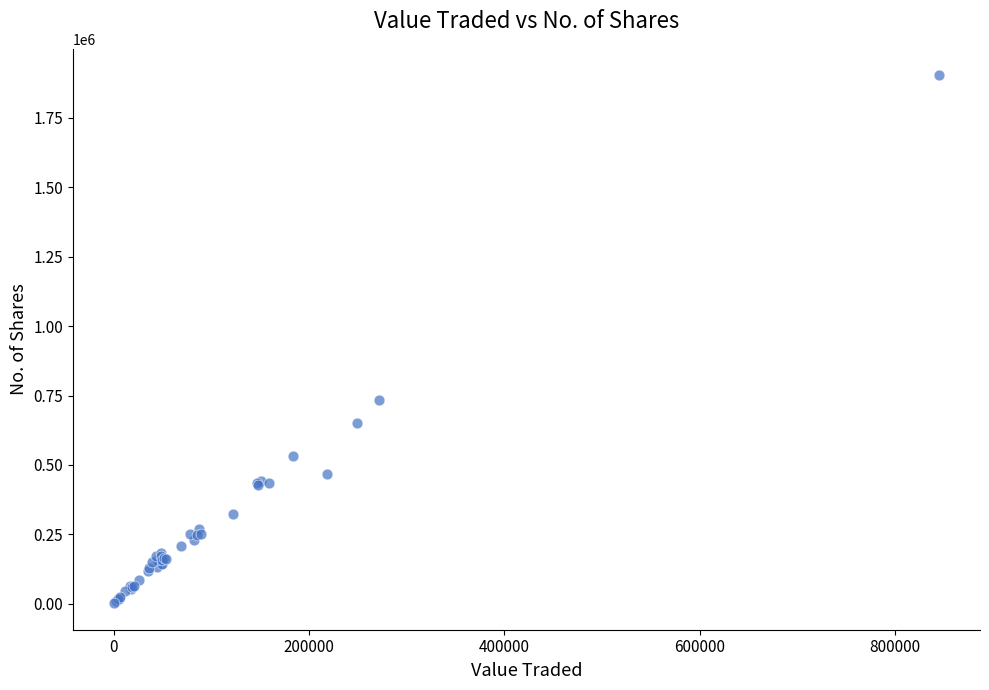

What Y value in the scatter plot is closest to 952581?

734104